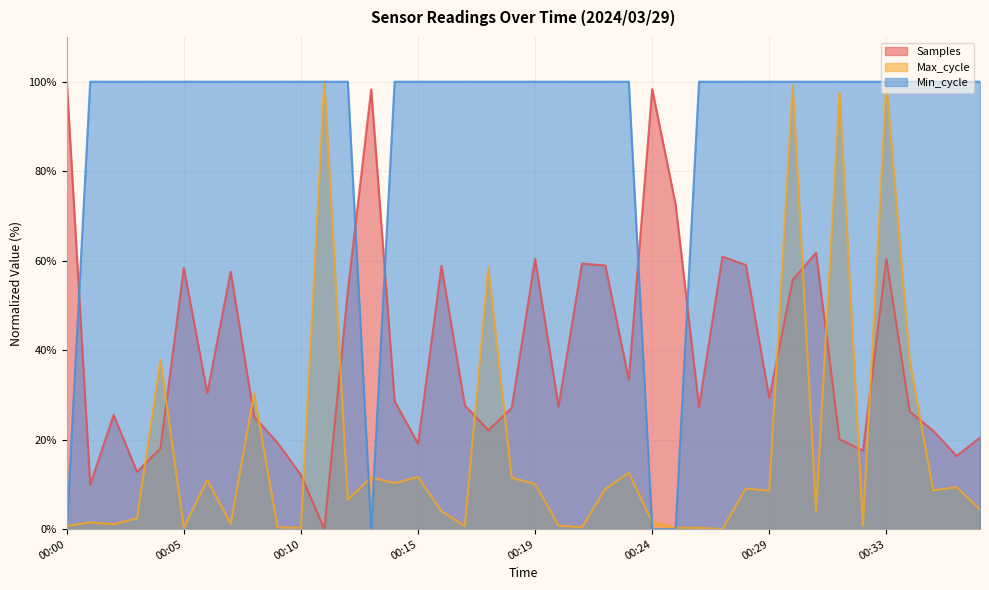

What is the highest value of the Samples series?

100.0